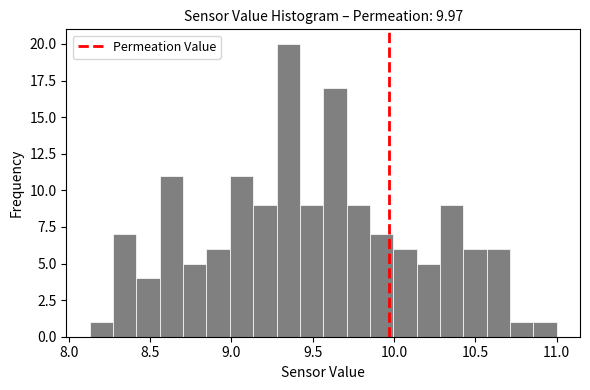

Read against the x-axis, roughly where is the centre of the tallest bar?

9.35